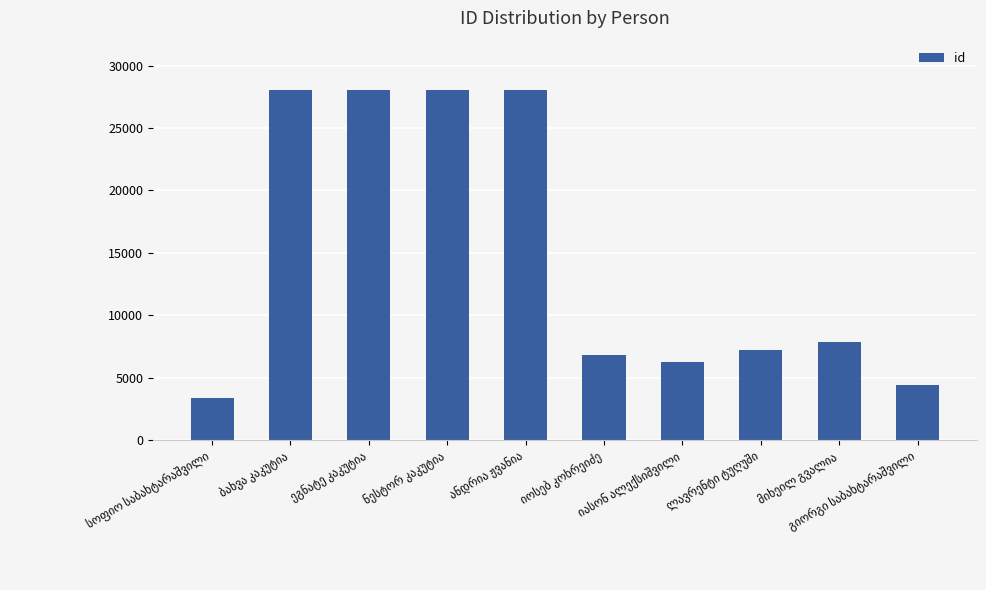

What is the smallest value displayed?

3370